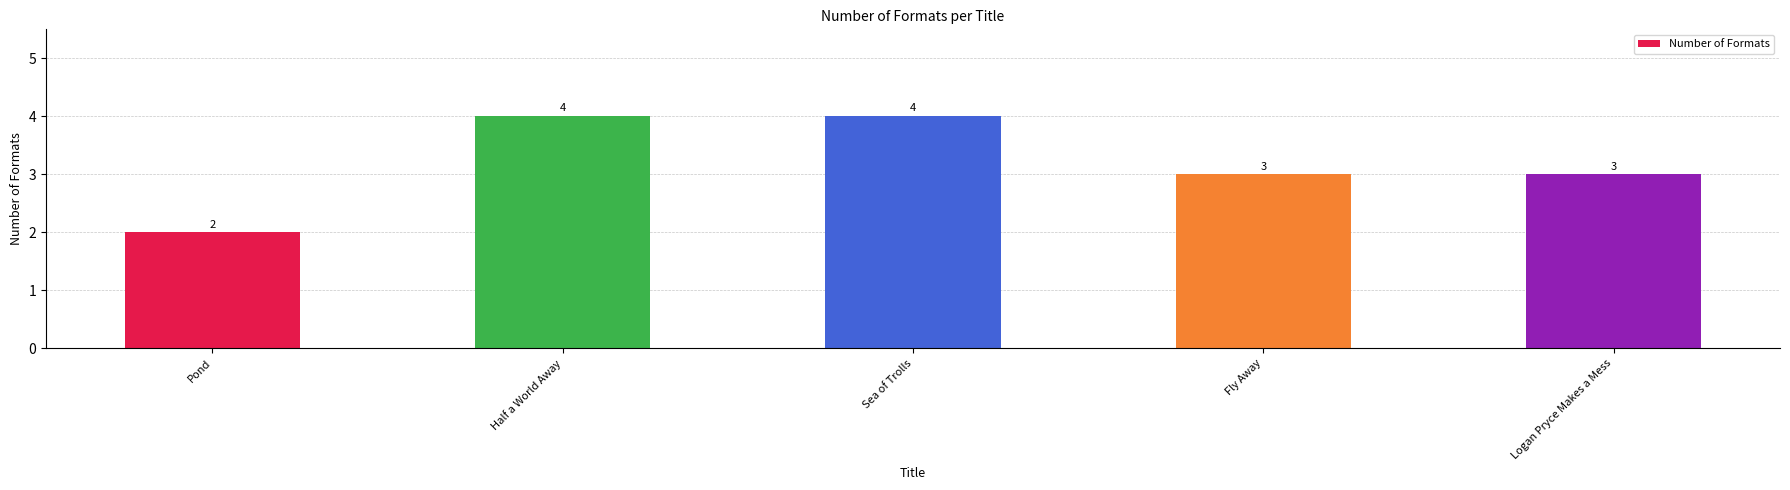

What position from the right is Pond?

5